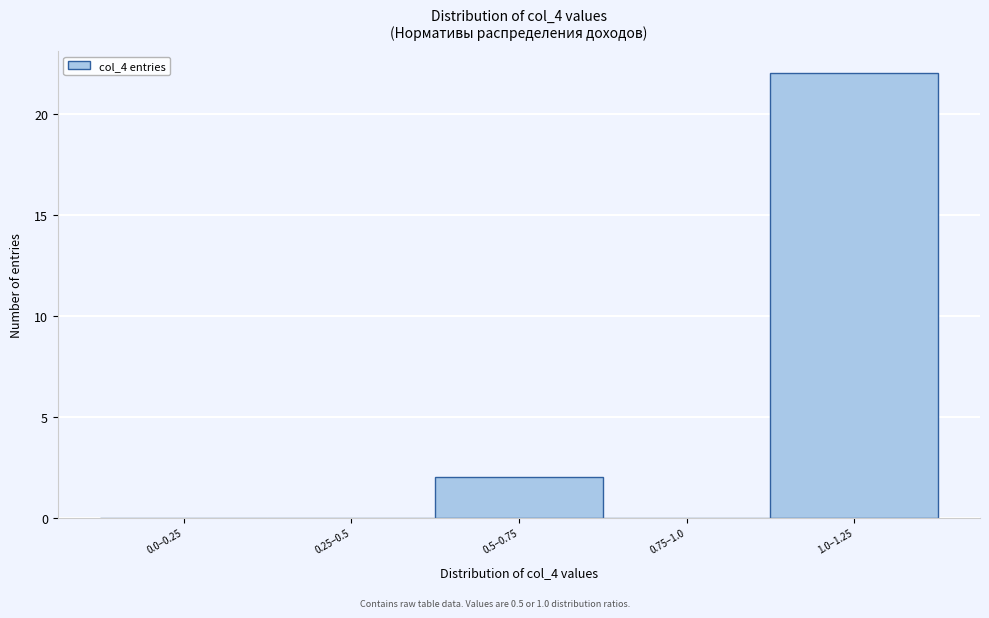

Reading left to right, transcribe all the data shown in this chart.

0.0–0.25=0	0.25–0.5=0	0.5–0.75=2	0.75–1.0=0	1.0–1.25=22